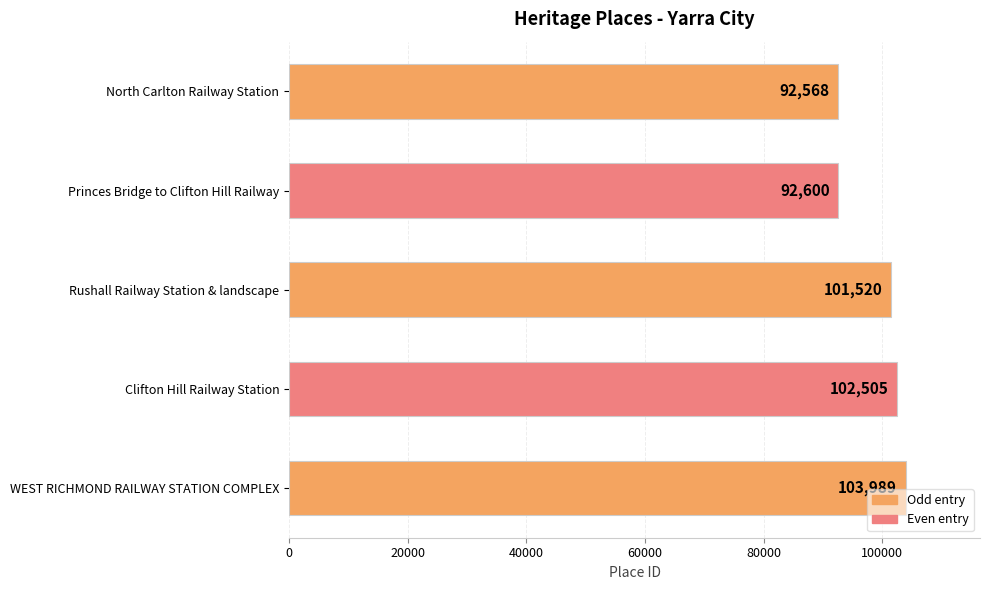

What is the average value?

98636